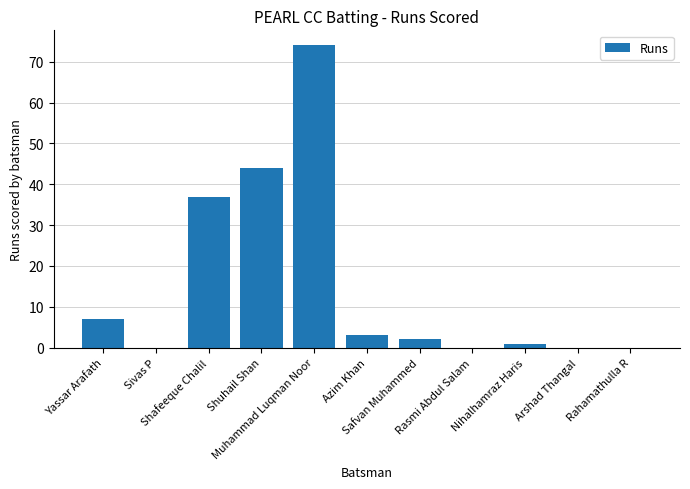

Reading right to left, transcribe all the data shown in this chart.

0	0	1	0	2	3	74	44	37	0	7